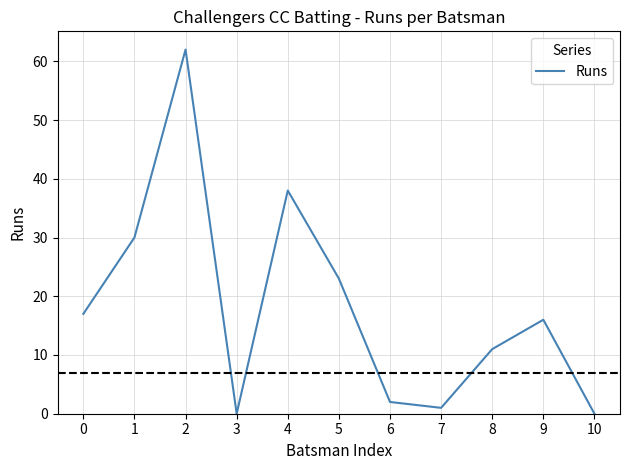

What is the maximum value shown in the chart?

62